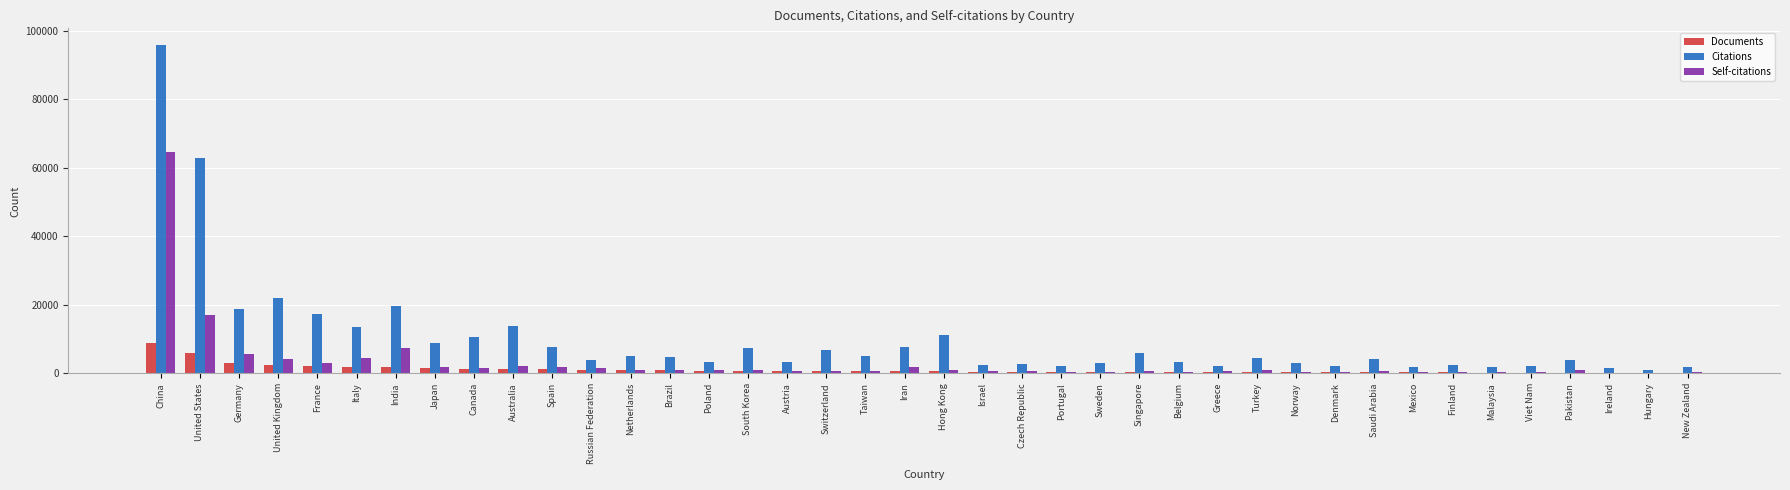

At which category is the sum across all series the highest?

China